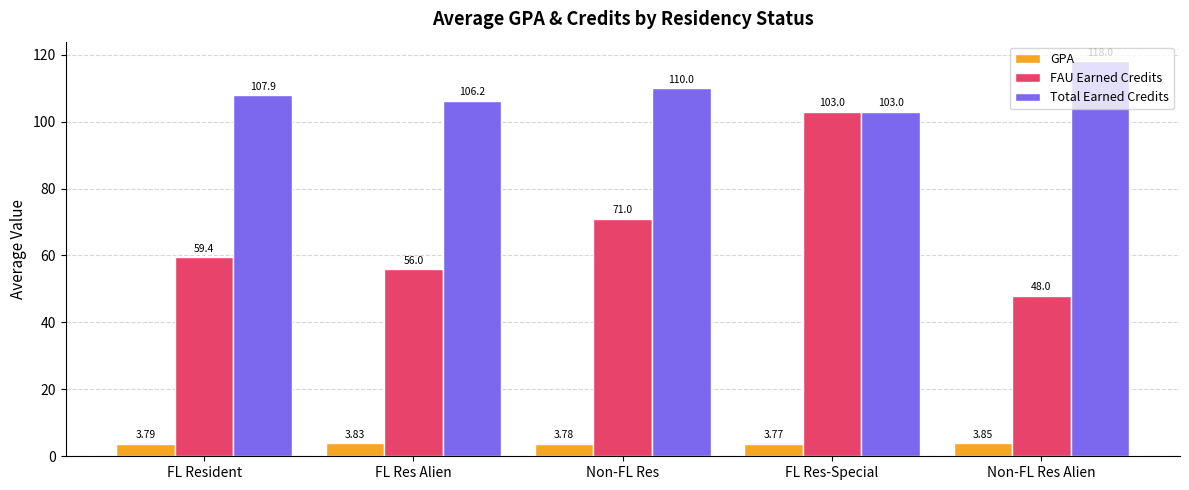

How many groups of bars are there?

5